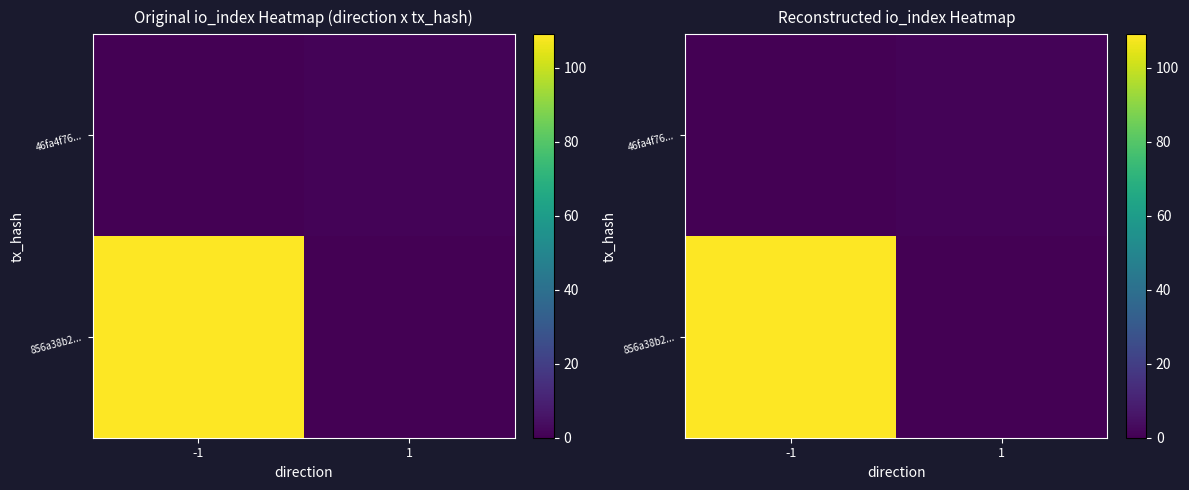

What is the difference between the 46fa4f76... values at 1 and -1?

1